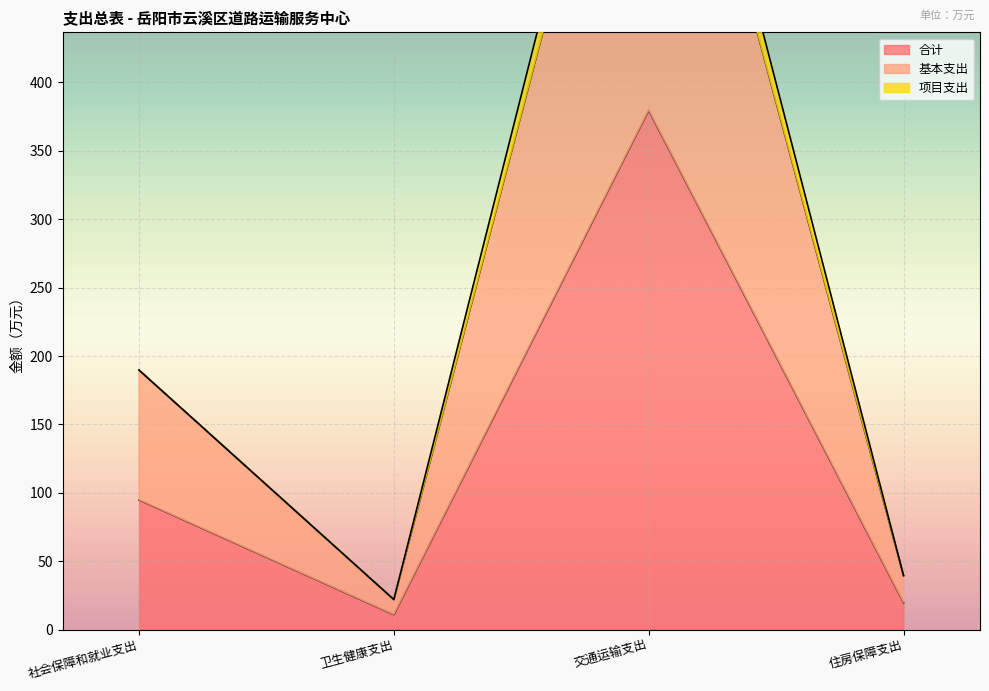

Where is 合计 nearest to the value 195?

社会保障和就业支出